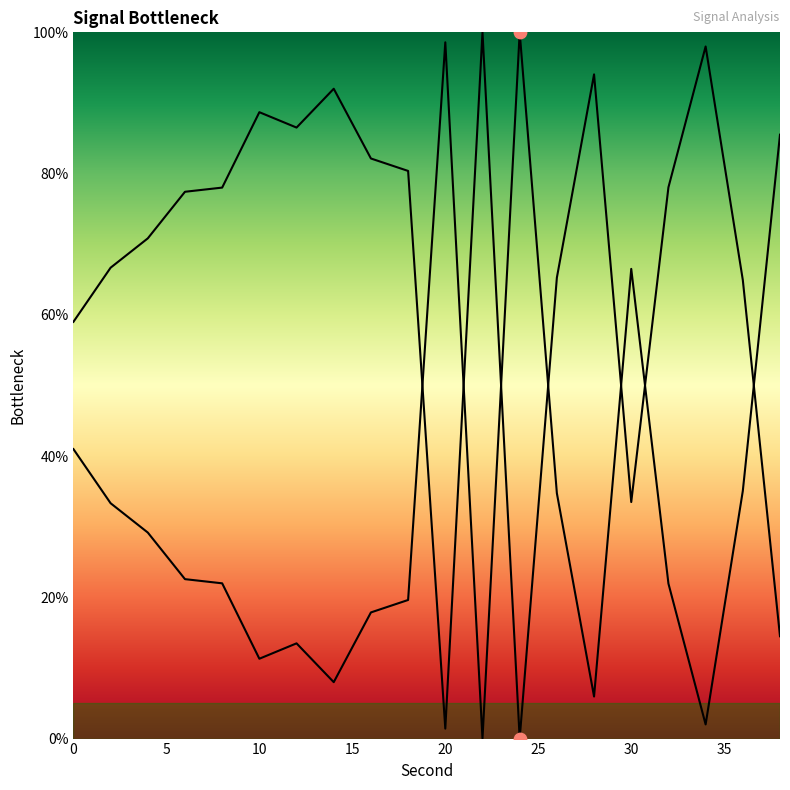

Approximately how many times larger is the value at 0 compared to 34?

0.6